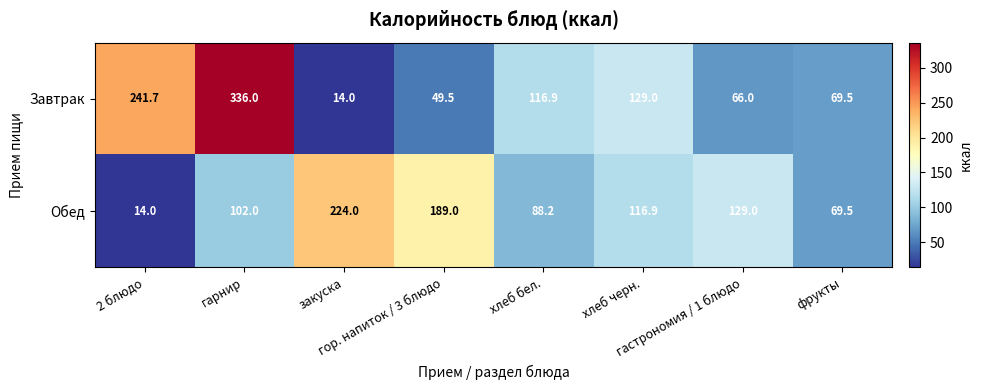

How many data points in Обед are less than 116?

4